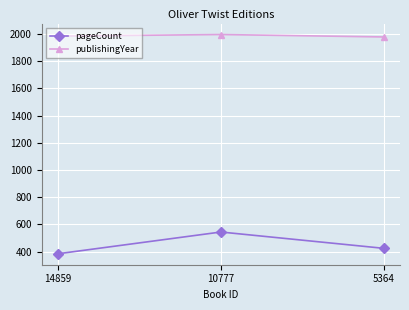

What is the value of the pageCount point at the 3rd from the left?

424